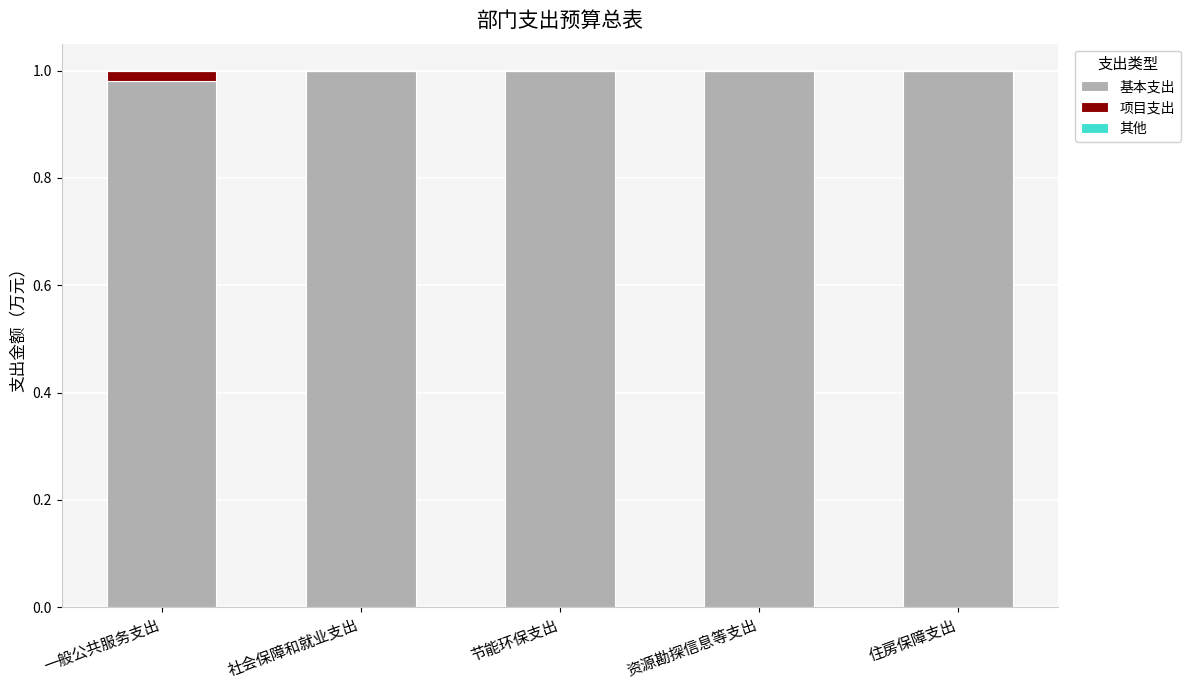

The value of 基本支出 at 节能环保支出 is 0.6. True or false?

False